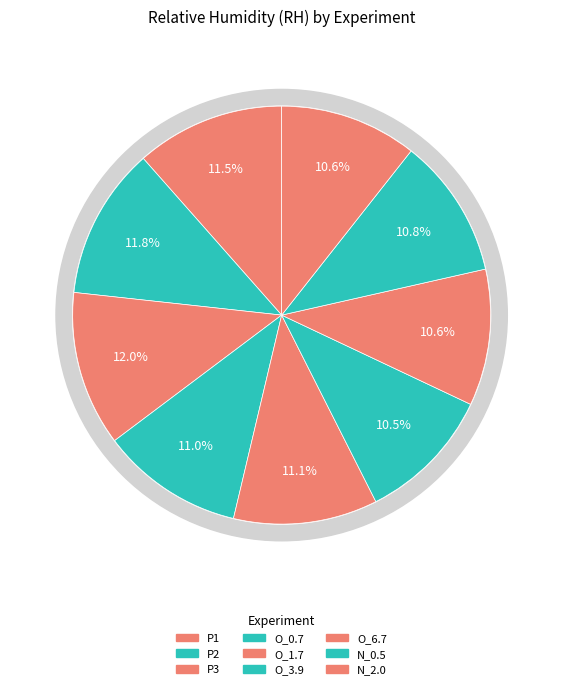

Combined, what portion of the pie is P1 and P3?

23.5%